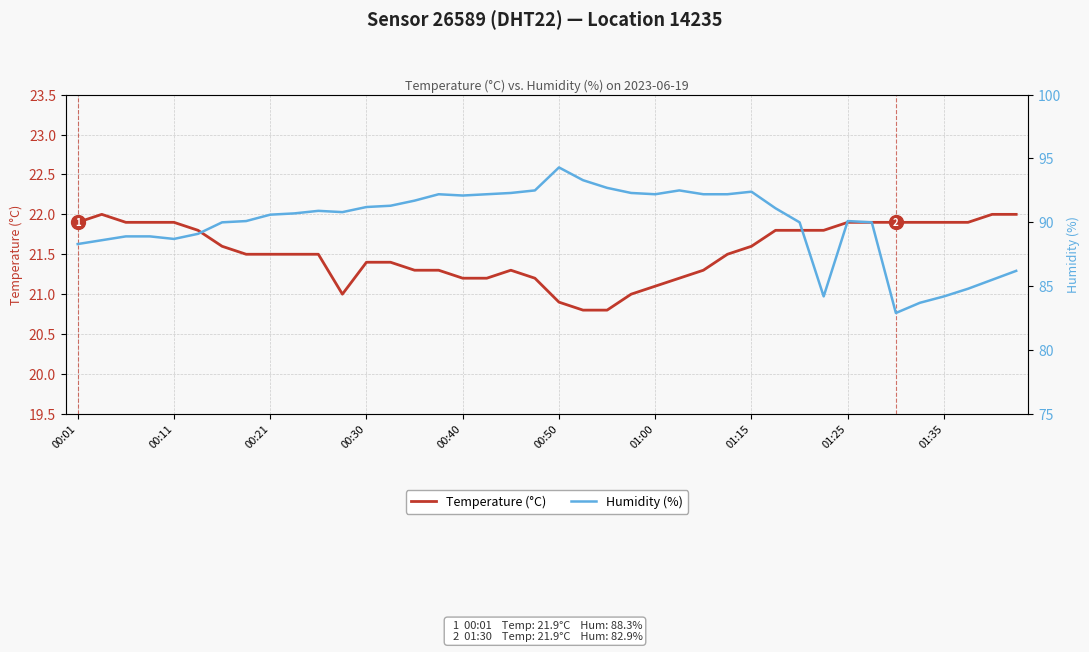

What is the average value of the Temperature (°C) series?

21.5